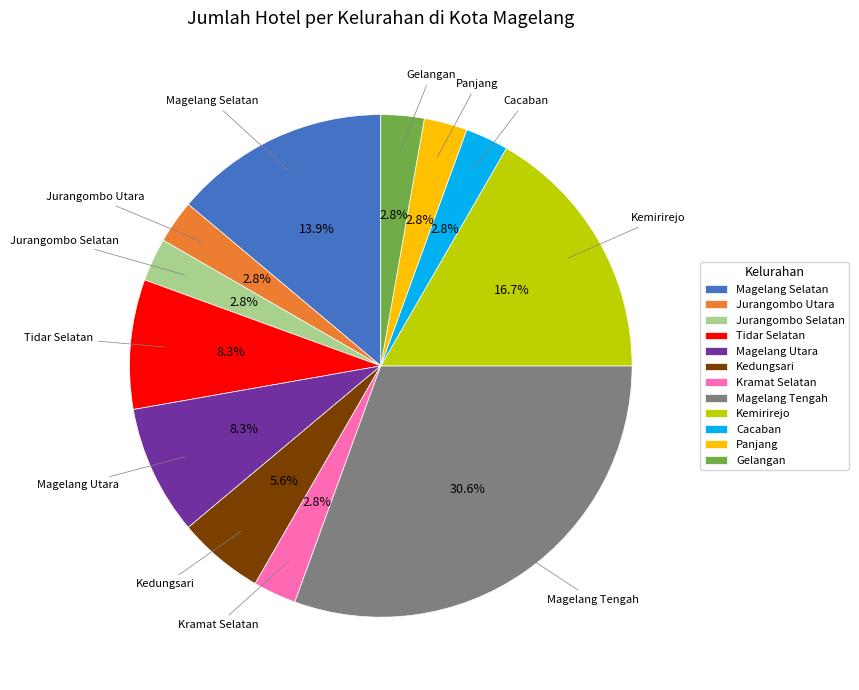

Does any single category account for the majority?

No